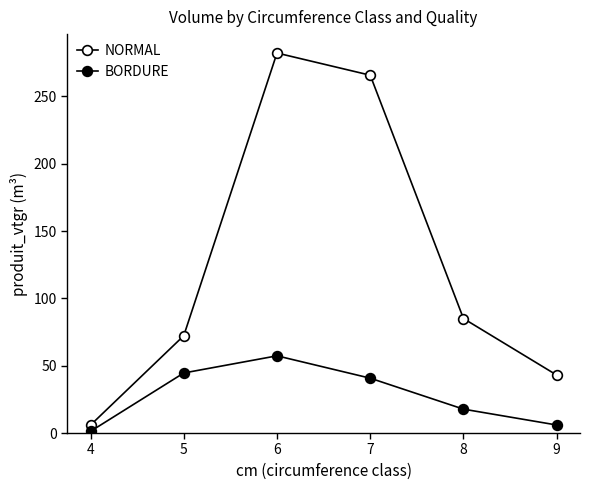

True or false: BORDURE has more than 0 interior local peaks.

True